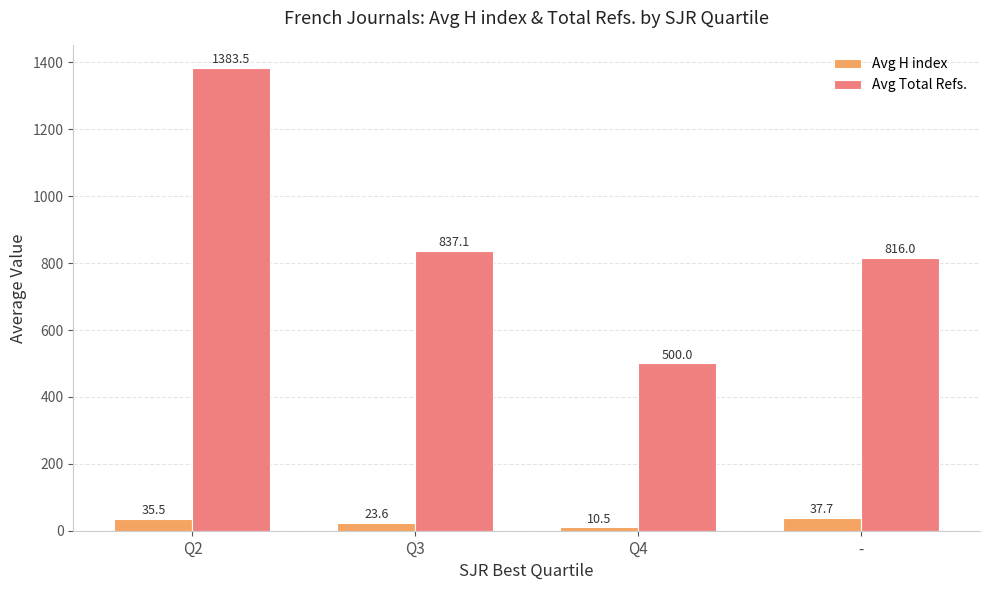

Rank the series at Q2 from highest to lowest value.

Avg Total Refs., Avg H index